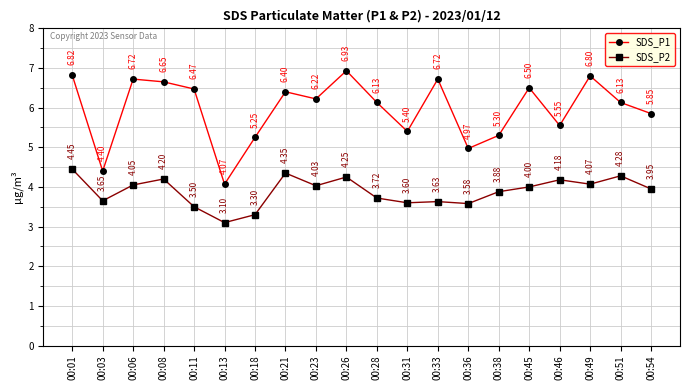

Rank the series by their average value, from highest to lowest.

SDS_P1, SDS_P2